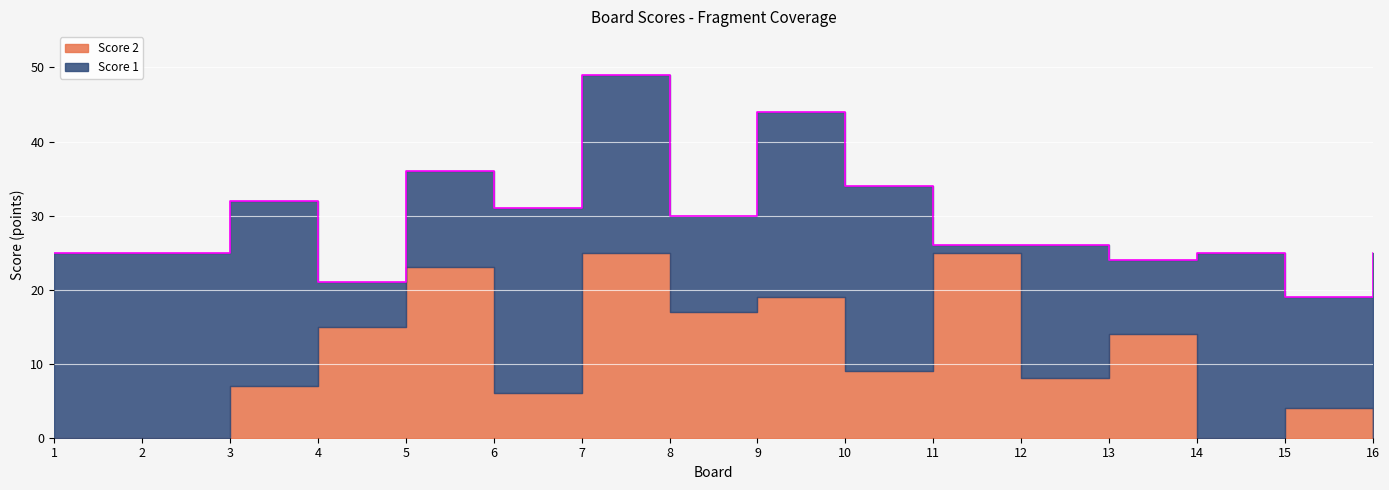

What are all the series names shown in the legend?

Score 2, Score 1